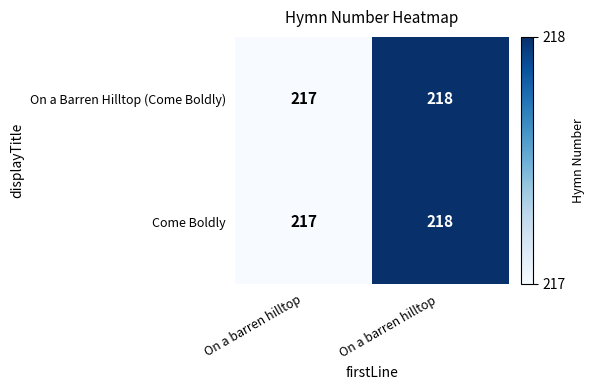

What is the average value of the Come Boldly series?

218